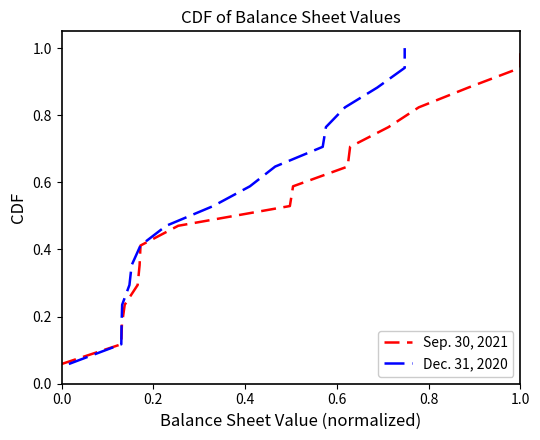

True or false: Dec. 31, 2020 and Sep. 30, 2021 intersect in this chart.

False